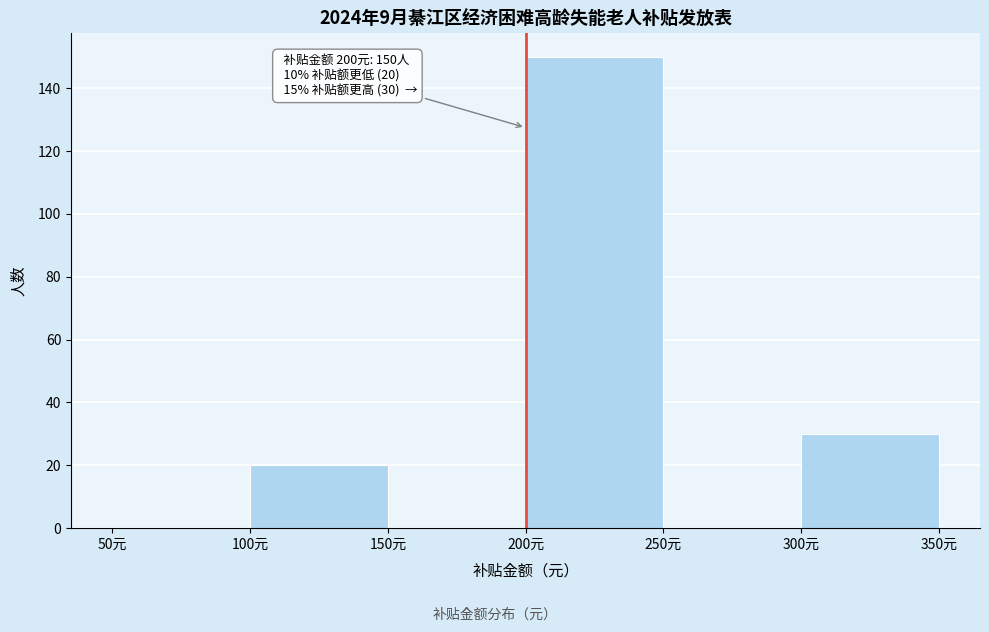

Which range on the x-axis has the tallest bar?

200 to 250